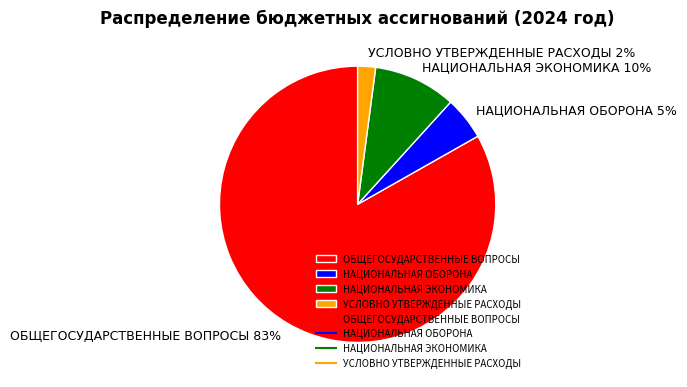

Between ОБЩЕГОСУДАРСТВЕННЫЕ ВОПРОСЫ and НАЦИОНАЛЬНАЯ ЭКОНОМИКА, which is larger?

ОБЩЕГОСУДАРСТВЕННЫЕ ВОПРОСЫ